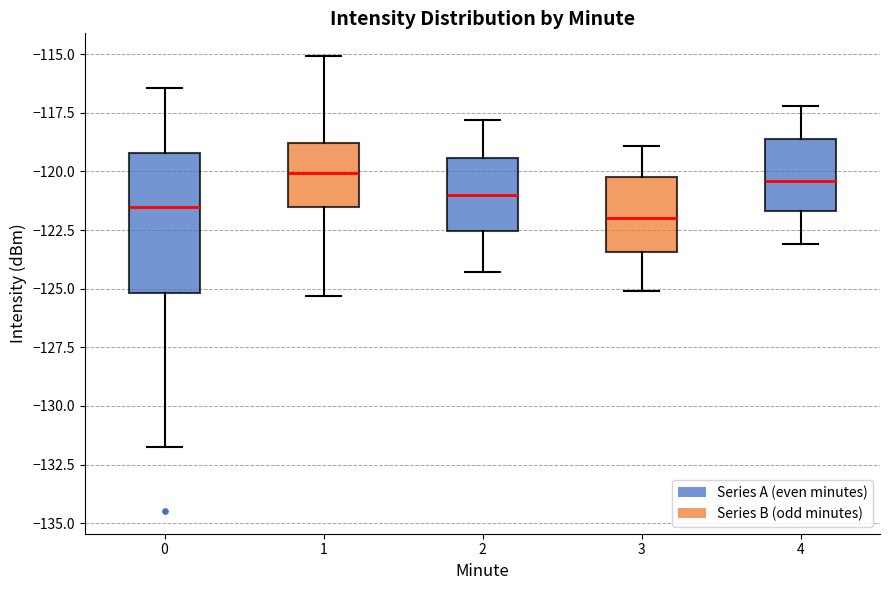

Reading left to right, read every box against the y-axis: the position of its median line, the range the box covers, and the ends of its whiskers. The values are not printed on the chart, so give them approximately, as read against the axis.

0: median -121.5, box -125.0 to -119.0, whiskers -132.0 to -116.5
1: median -120.0, box -121.5 to -119.0, whiskers -125.5 to -115.0
2: median -121.0, box -122.5 to -119.5, whiskers -124.5 to -118.0
3: median -122.0, box -123.5 to -120.0, whiskers -125.0 to -119.0
4: median -120.5, box -121.5 to -118.5, whiskers -123.0 to -117.0